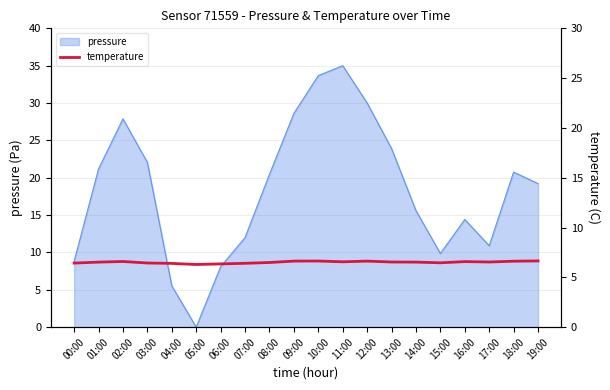

Where does the pressure series first go above 20?

01:00